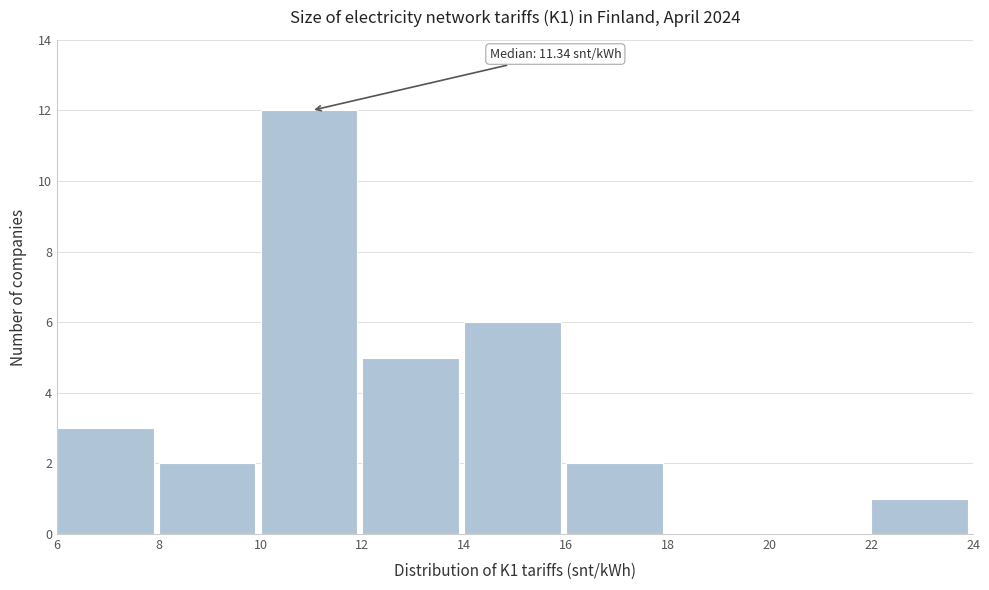

Which range on the x-axis has the tallest bar?

10 to 12